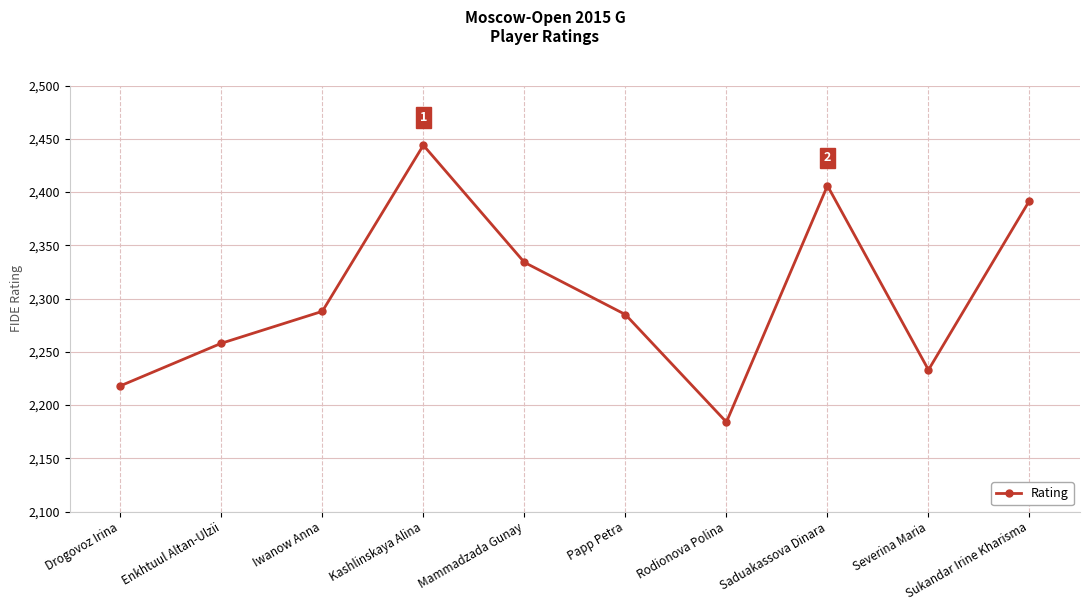

Reading left to right, what are all the values shown in this chart?

2218	2258	2288	2444	2334	2285	2184	2406	2233	2392